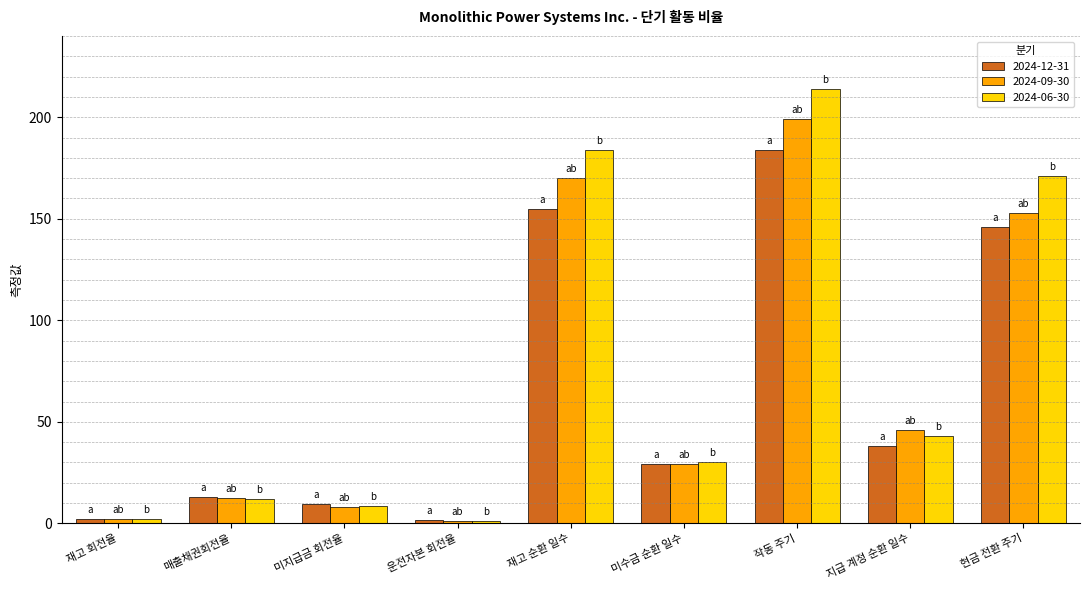

Is the value of 2024-12-31 at 매출채권회전율 greater than the value of 2024-09-30 at 현금 전환 주기?

No